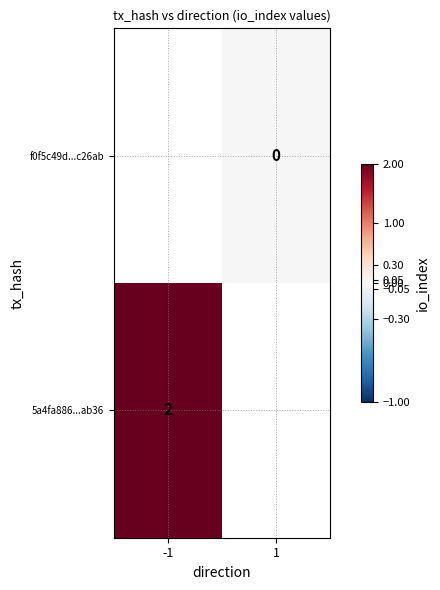

Is it true that 5a4fa886...ab36 equals 0 at -1?

False